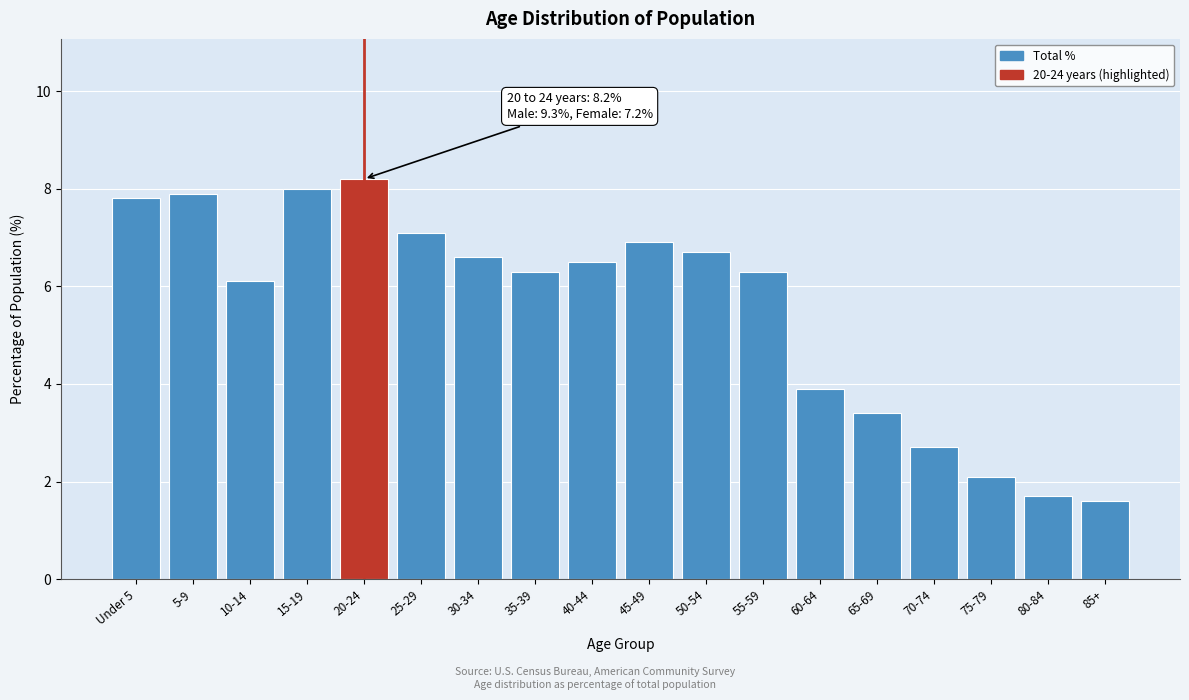

Reading right to left, what are all the values shown in this chart?

1.6	1.7	2.1	2.7	3.4	3.9	6.3	6.7	6.9	6.5	6.3	6.6	7.1	8.2	8.0	6.1	7.9	7.8